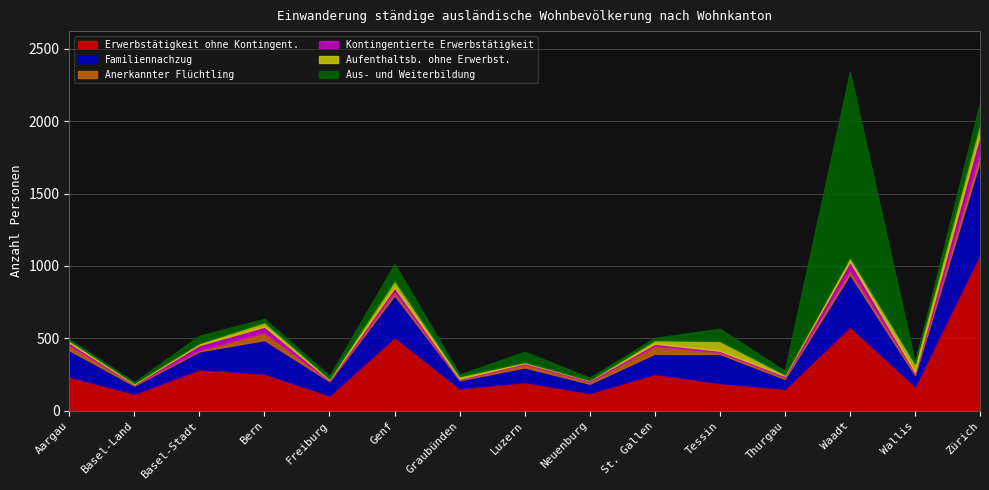

How many intersections are there between Kontingentierte Erwerbstätigkeit and Aus- und Weiterbildung?

5